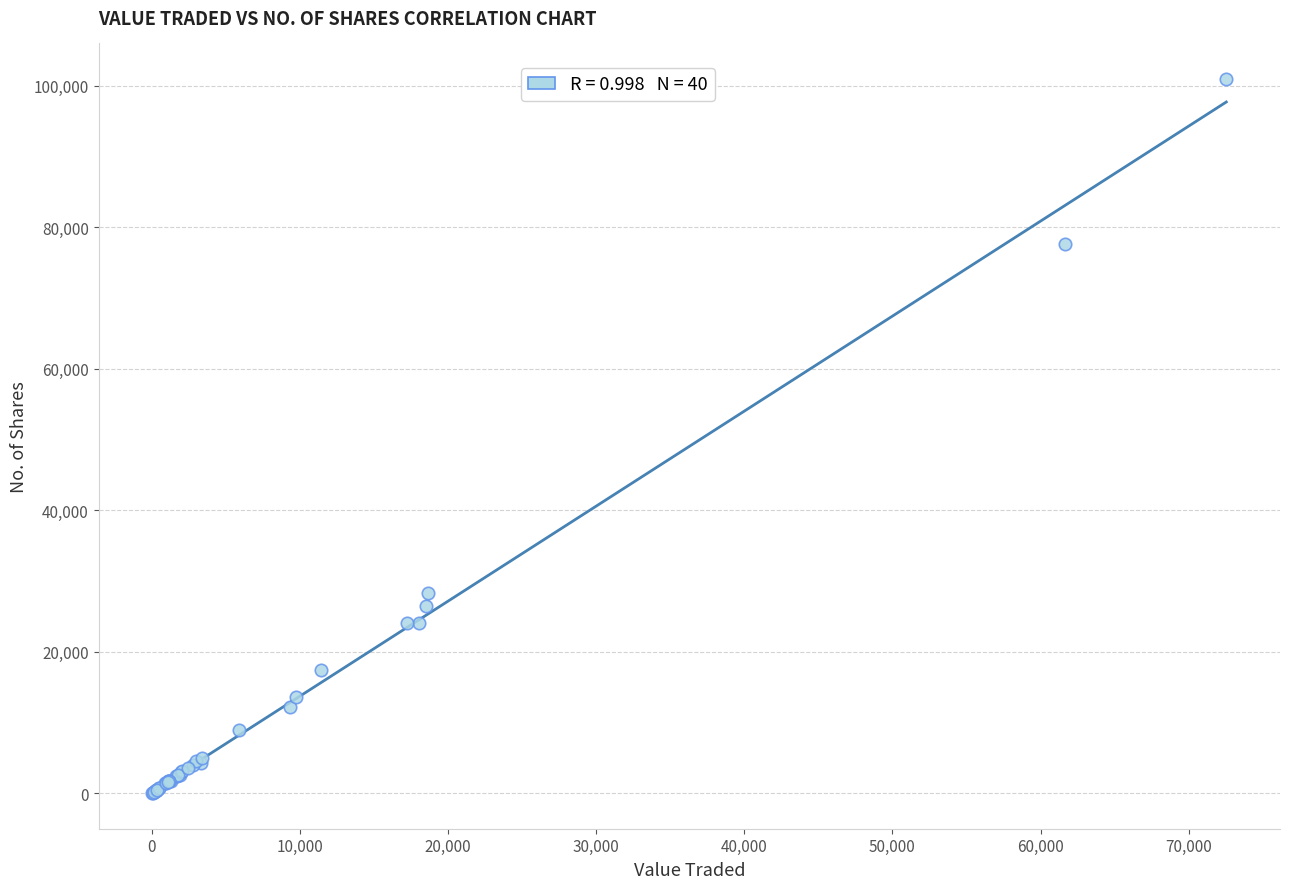

What Y value in the scatter plot is closest to 50481?

28252